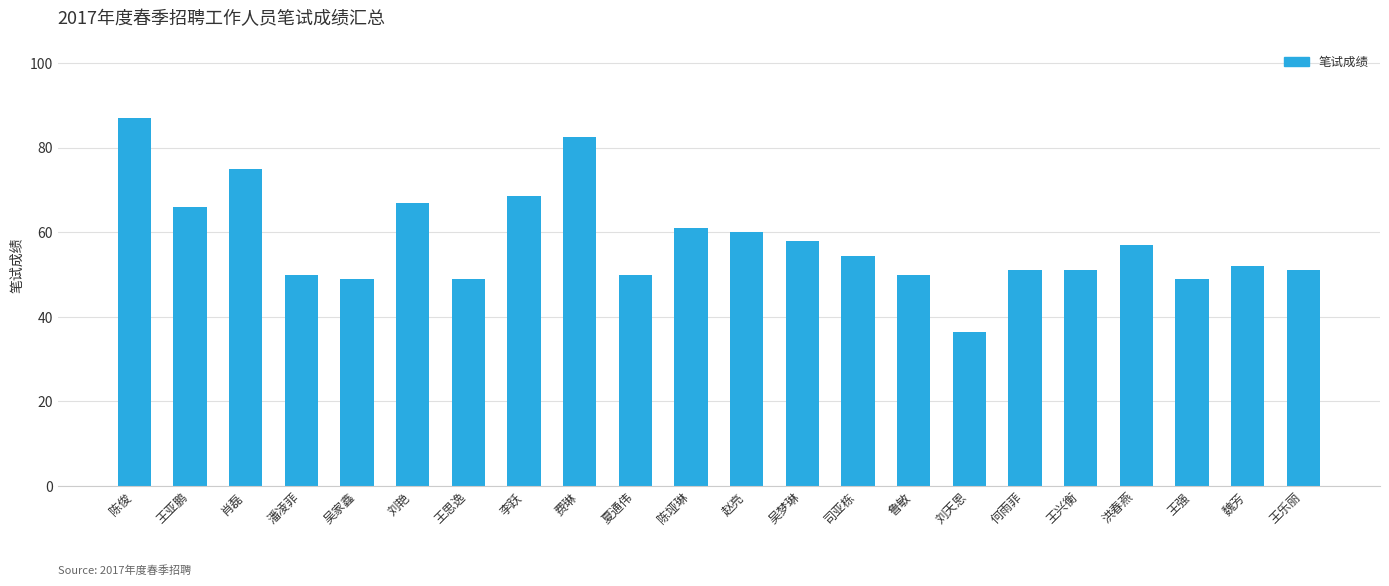

What position from the right is 洪春燕?

4